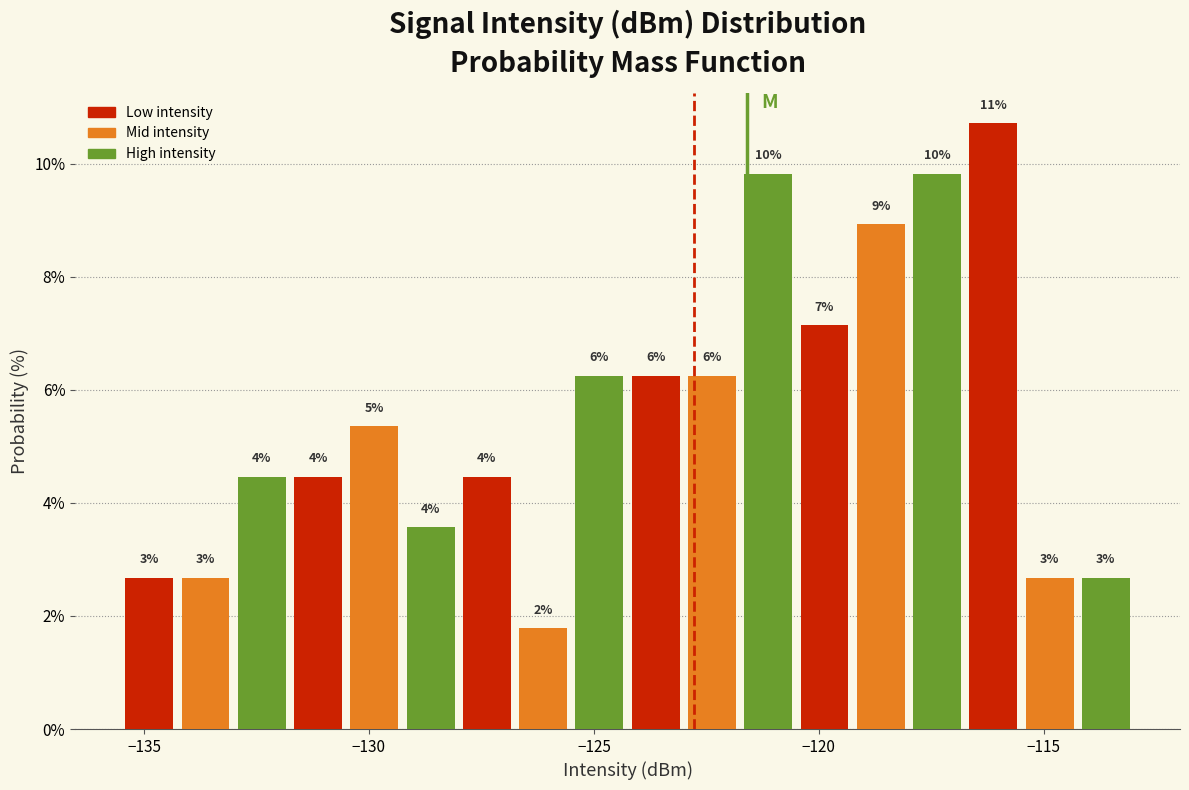

Around what value on the x-axis is the tallest bar? Give the approximate position of its centre, as read against the axis.

-116.0